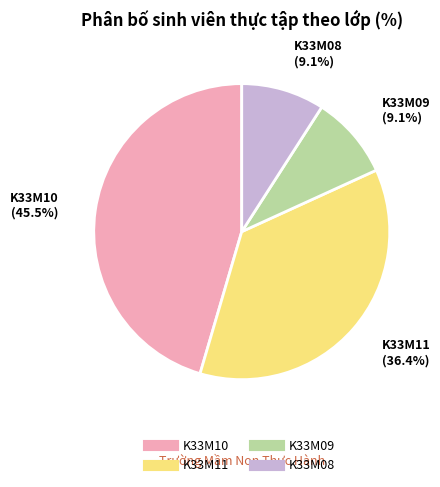

Combined, what portion of the pie is K33M11 and K33M08?

45.5%